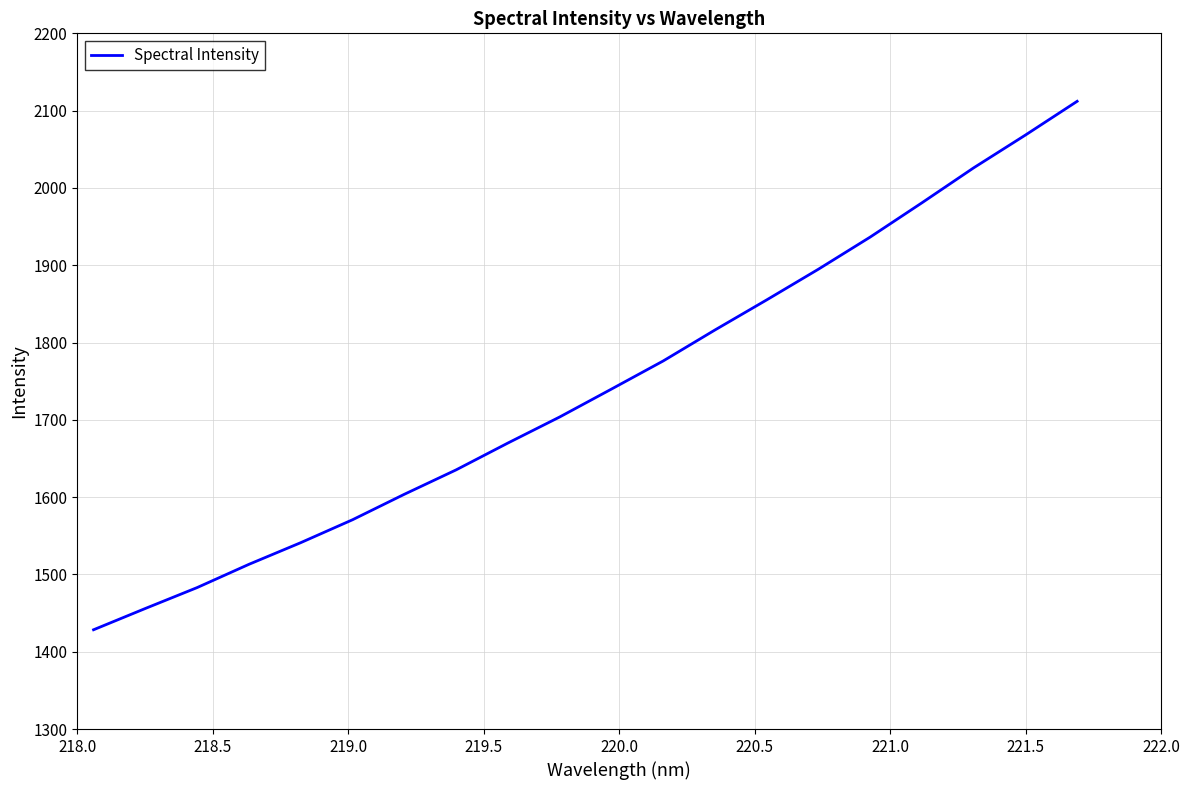

Does the chart display data point markers on the line(s)?

No